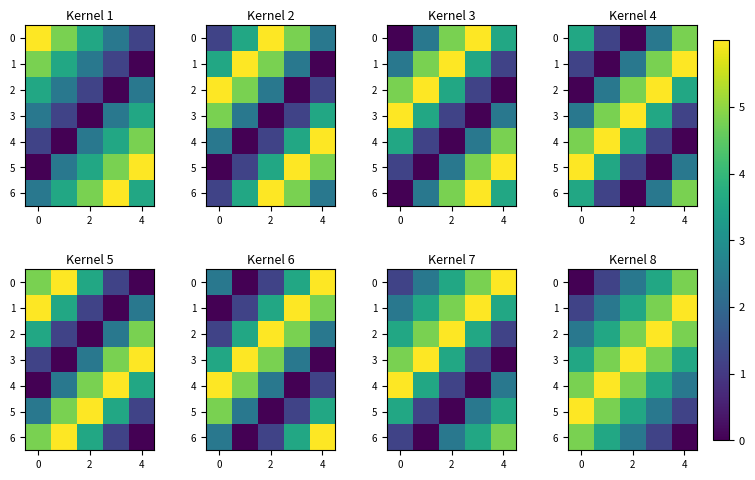

How many data points does each series have?

5